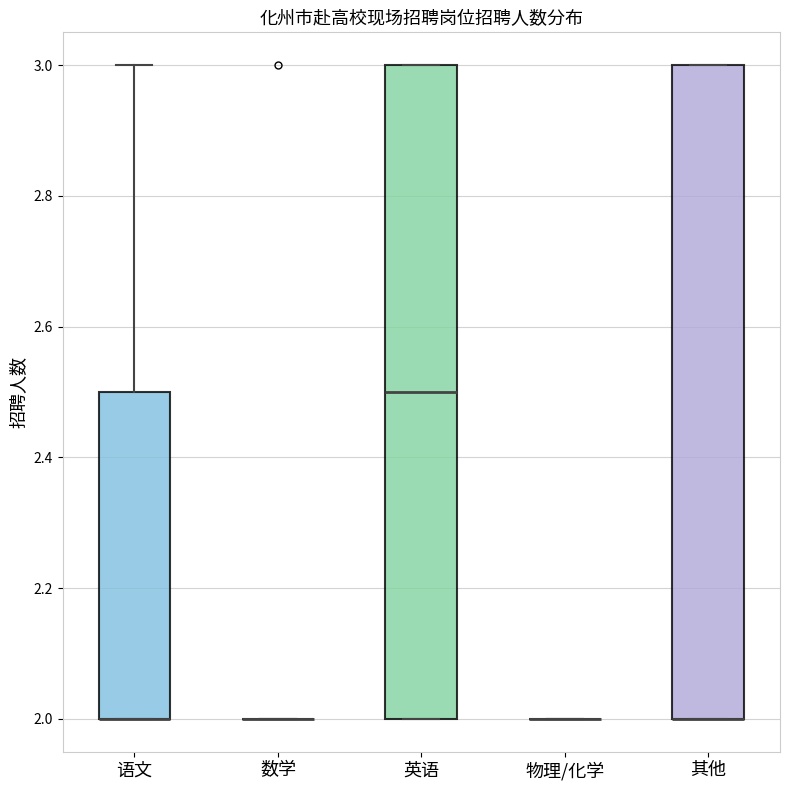

Reading left to right, read every box against the y-axis: the position of its median line, the range the box covers, and the ends of its whiskers. The values are not printed on the chart, so give them approximately, as read against the axis.

语文: median 2.0 (drawn on the box's lower edge), box 2.0 to 2.5, whiskers 2.0 to 3.0
数学: box collapsed to a line at 2.0, whiskers 2.0 to 2.0
英语: median 2.5, box 2.0 to 3.0, whiskers 2.0 to 3.0
物理/化学: box collapsed to a line at 2.0, whiskers 2.0 to 2.0
其他: median 2.0 (drawn on the box's lower edge), box 2.0 to 3.0, whiskers 2.0 to 3.0